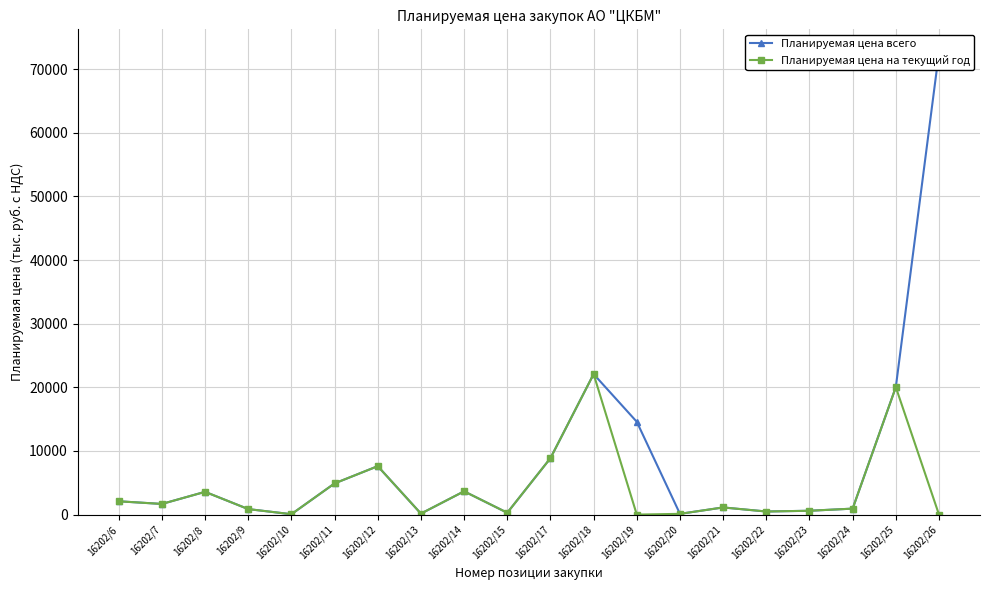

True or false: Планируемая цена всего has more than 0 interior local peaks.

True